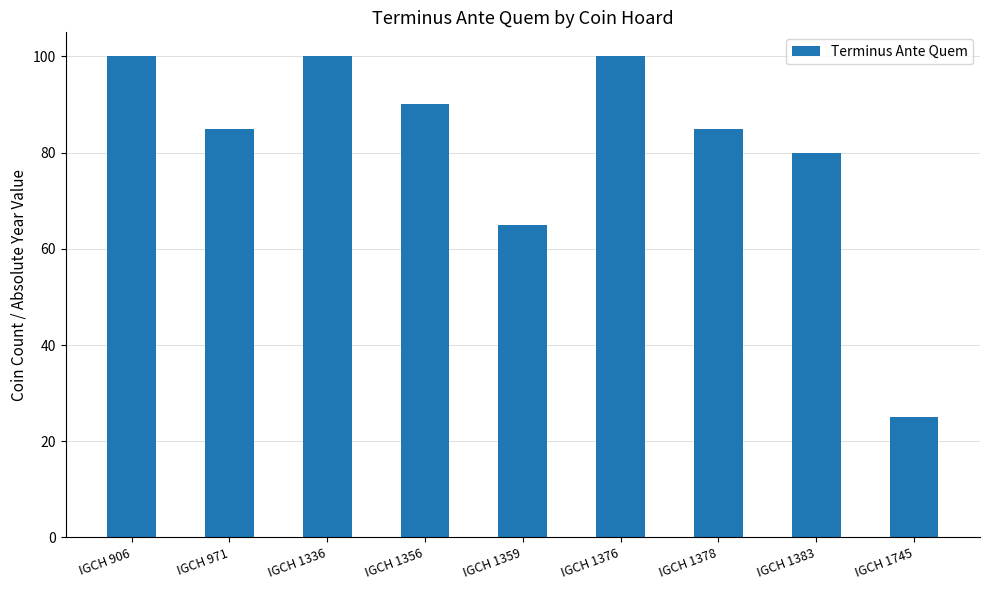

What is the value of the 3rd bar from the left?

100